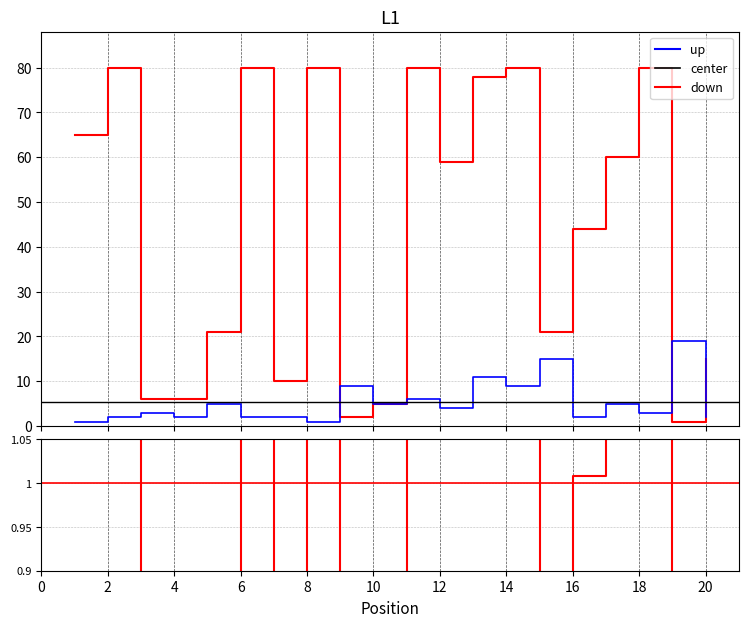

Is it true that Peak Position equals 2.0 at 4?

True